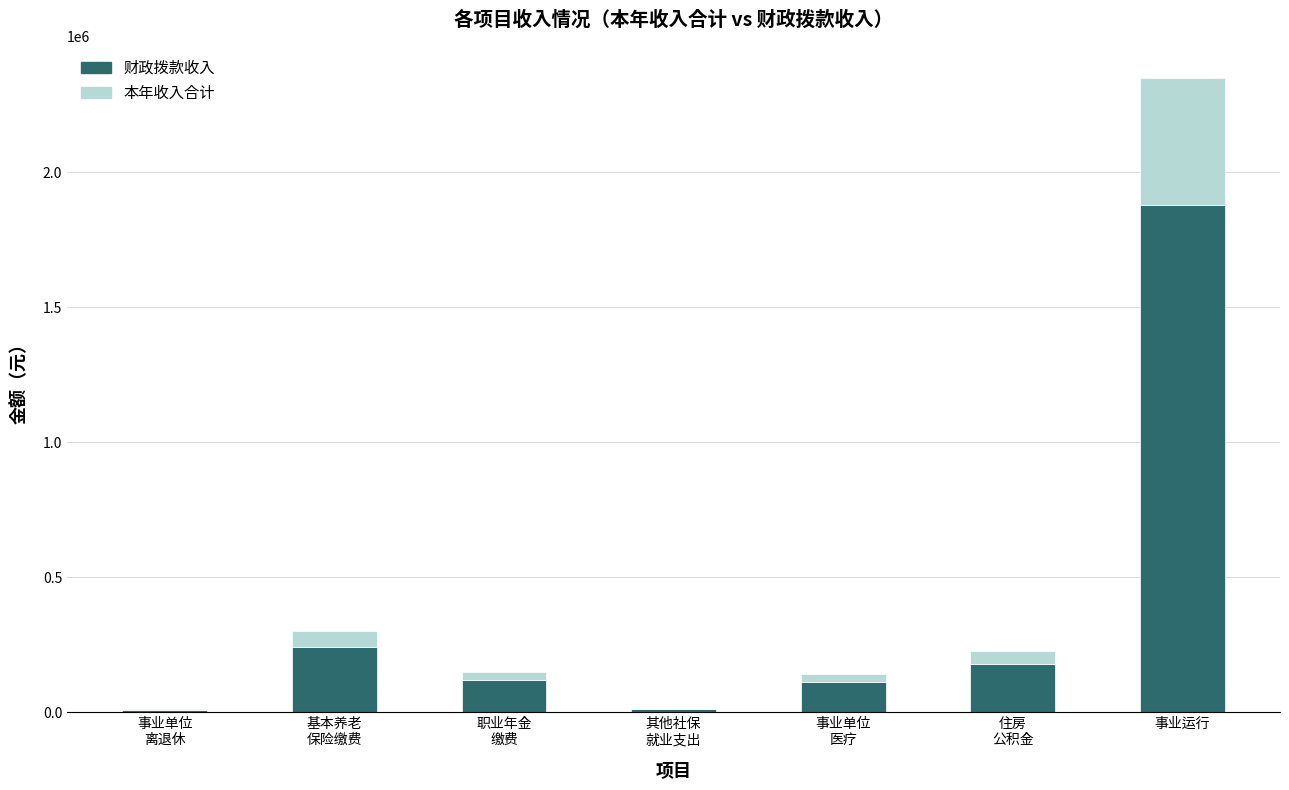

At which category is the sum across all series the highest?

事业运行